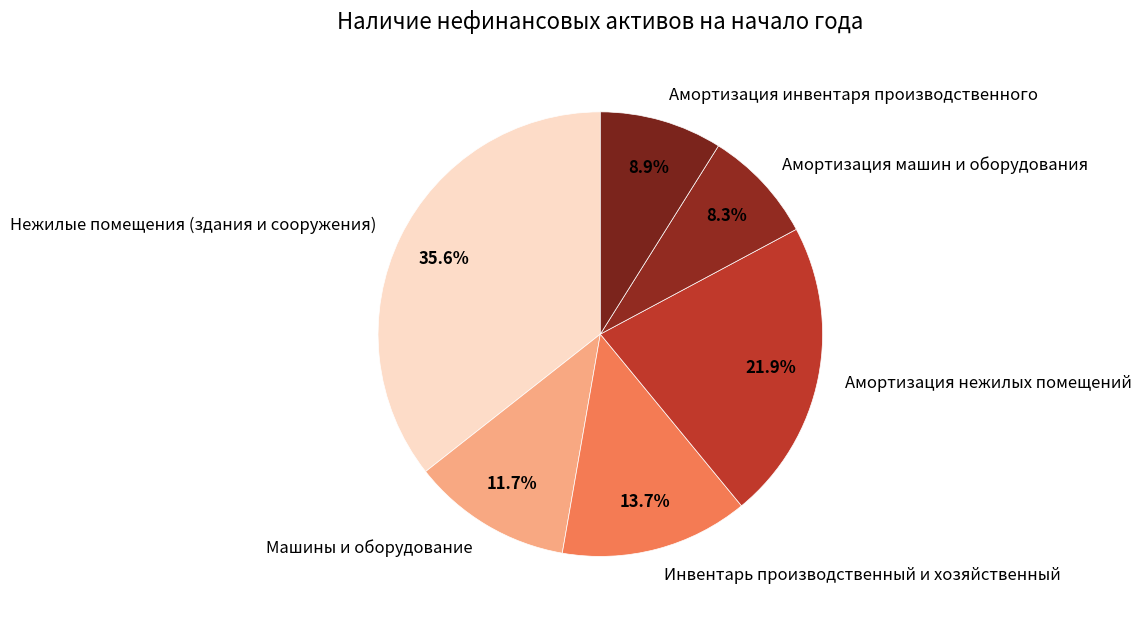

How many slices are in this pie chart?

6